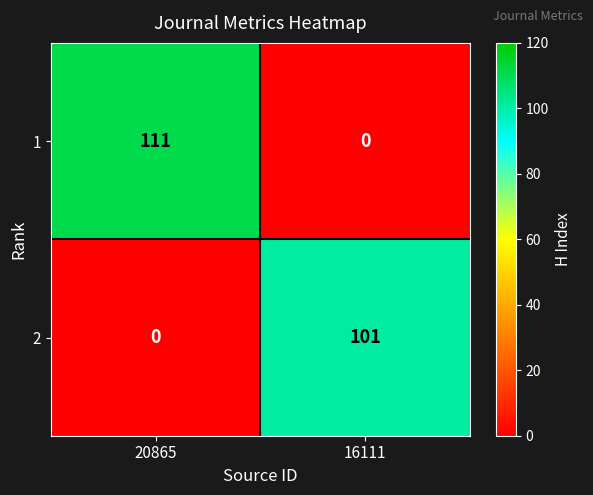

True or false: 2 has a value of 39 at 20865.

False